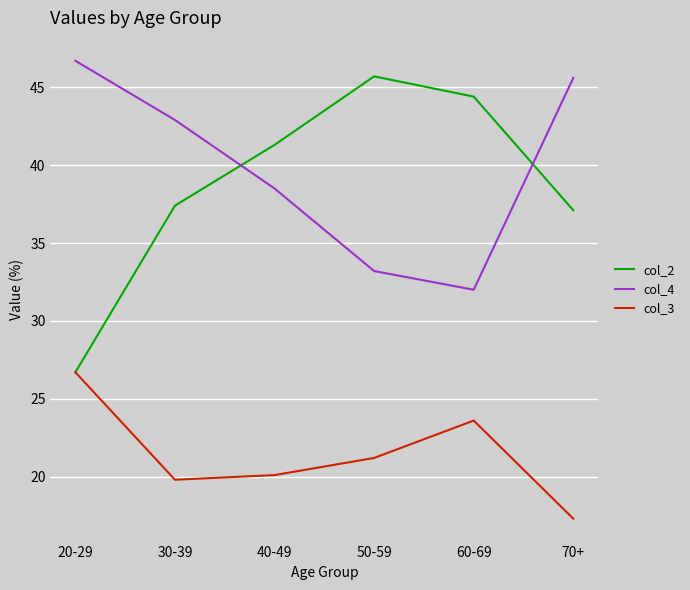

Reading left to right, transcribe all the data shown in this chart.

col_2: 26.7	37.4	41.3	45.7	44.4	37.1
col_4: 46.7	42.9	38.5	33.2	32.0	45.6
col_3: 26.7	19.8	20.1	21.2	23.6	17.3